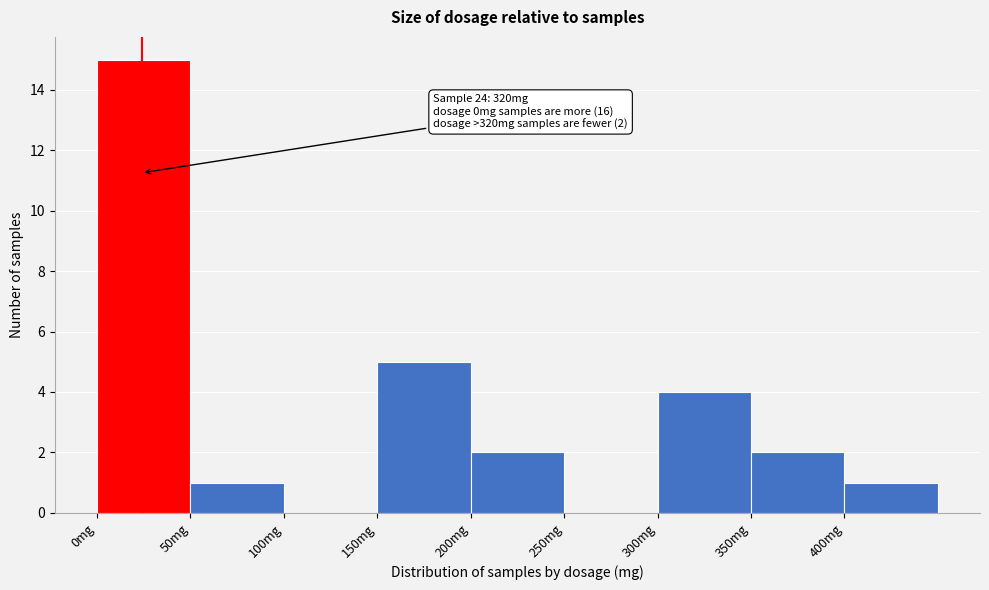

Over which range of the x-axis is the bar tallest?

0 to 50